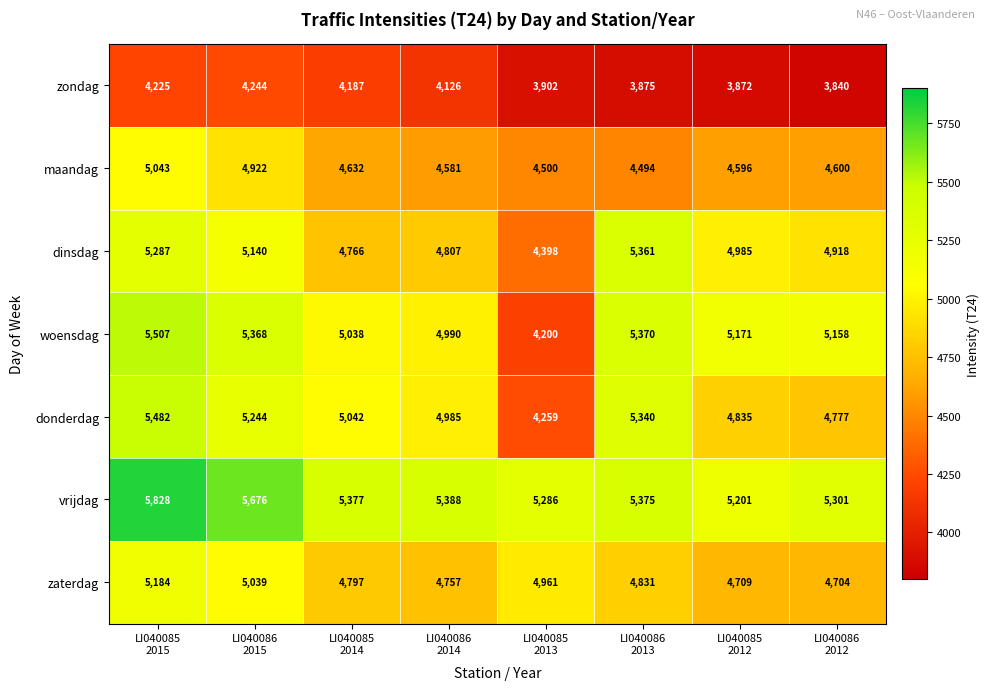

Count the number of data series in this chart.

7